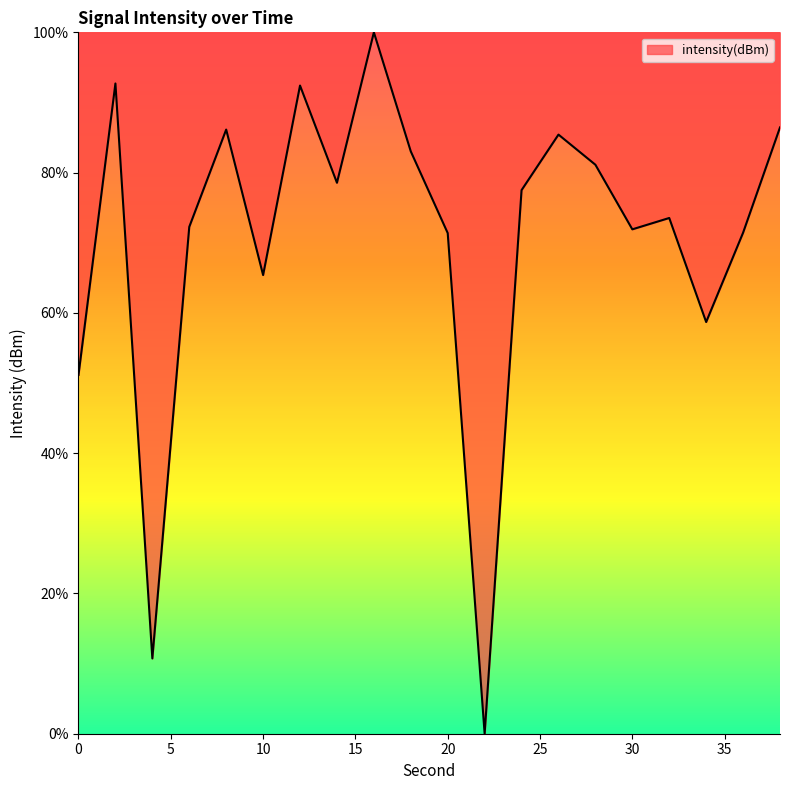

What is the maximum value shown in the chart?

100.0